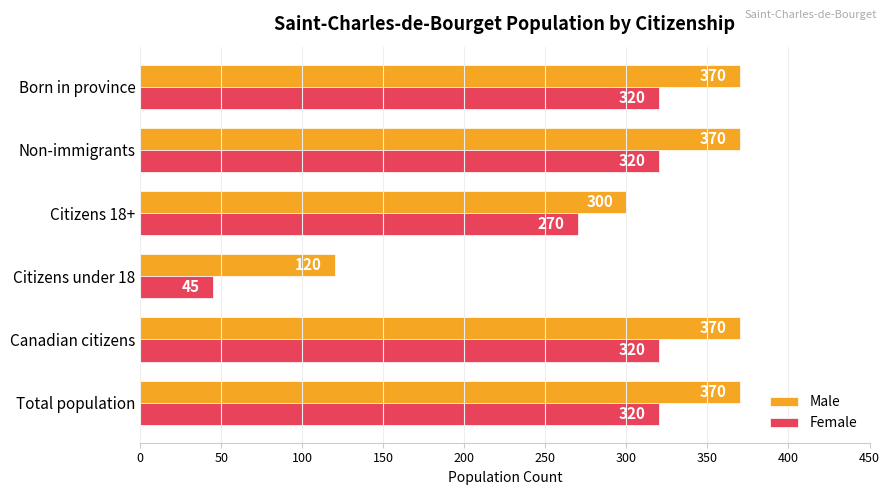

True or false: Male has a value of 147 at Canadian citizens.

False